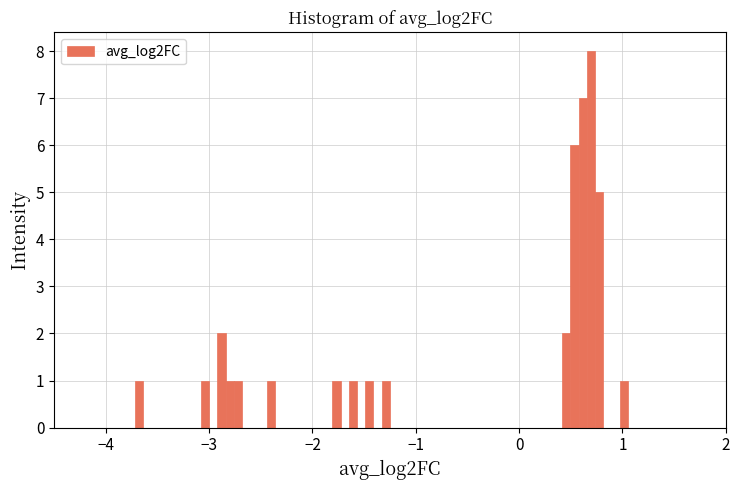

Read against the x-axis, roughly where is the centre of the tallest bar?

0.7